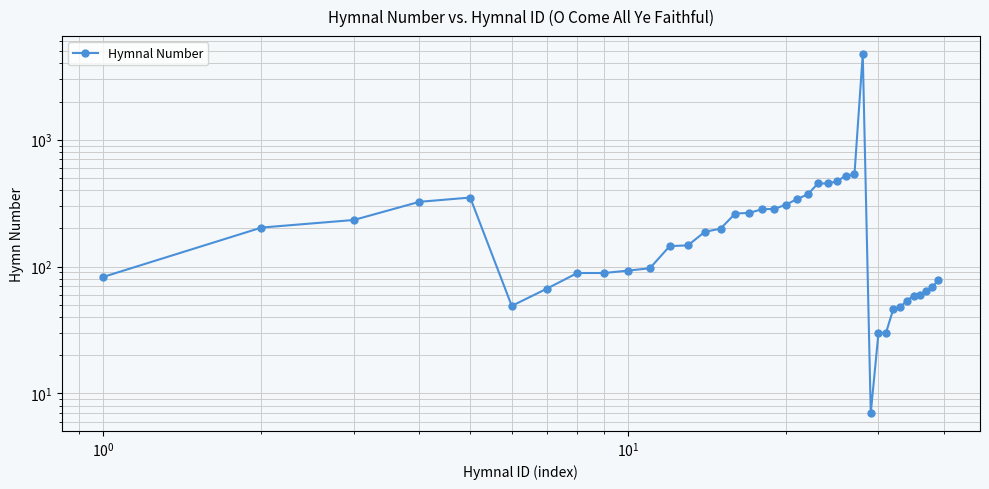

True or false: the data has more than 2 interior local peaks.

False